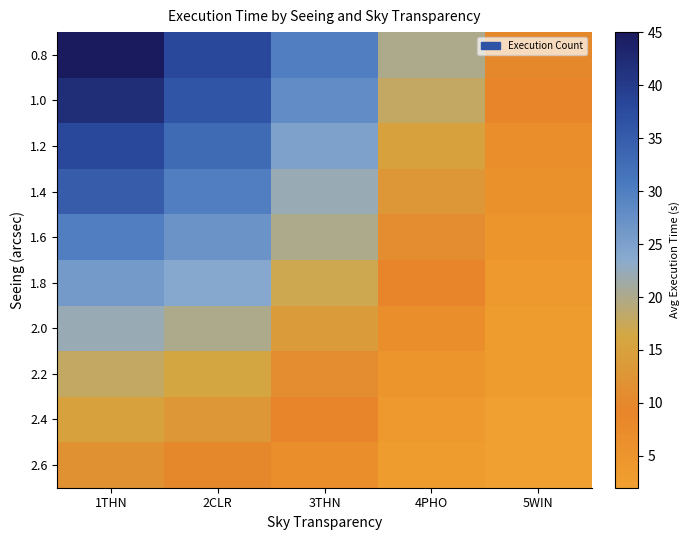

Rank the series at 5WIN from lowest to highest value.

2.4, 2.6, 2.0, 2.2, 1.8, 1.6, 1.4, 1.2, 1.0, 0.8